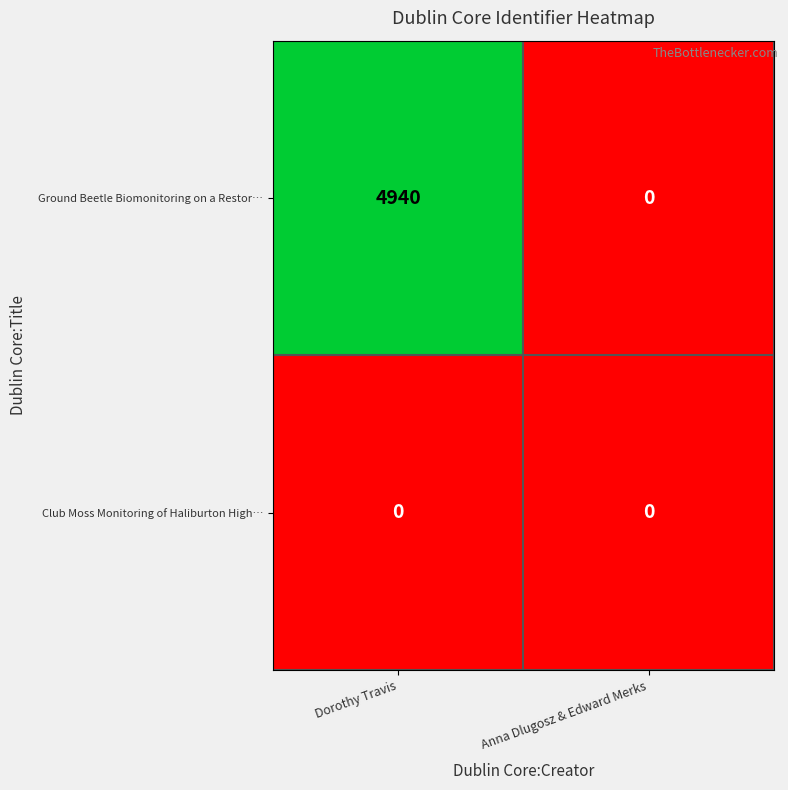

What is the difference between the maximum and minimum values in the Ground Beetle Biomonitoring on a Restor… series?

4940